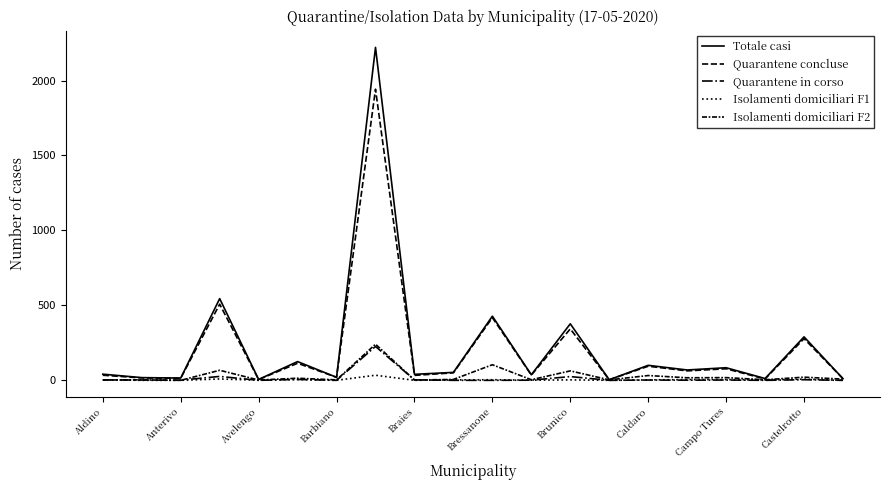

Does the chart display data point markers on the line(s)?

No